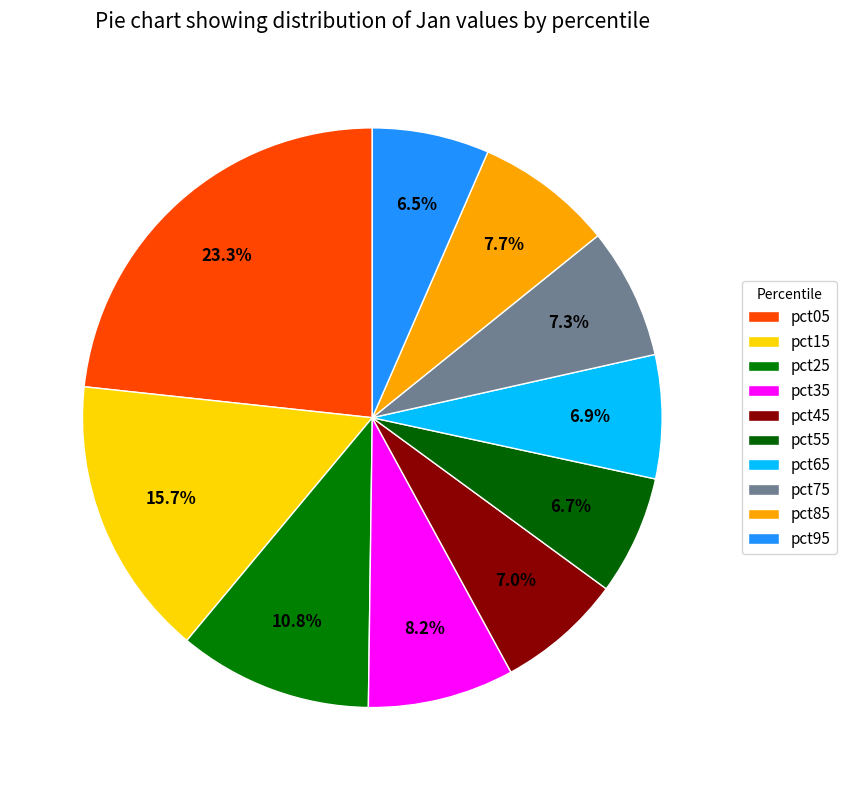

Does pct35 represent more than half of the total?

No